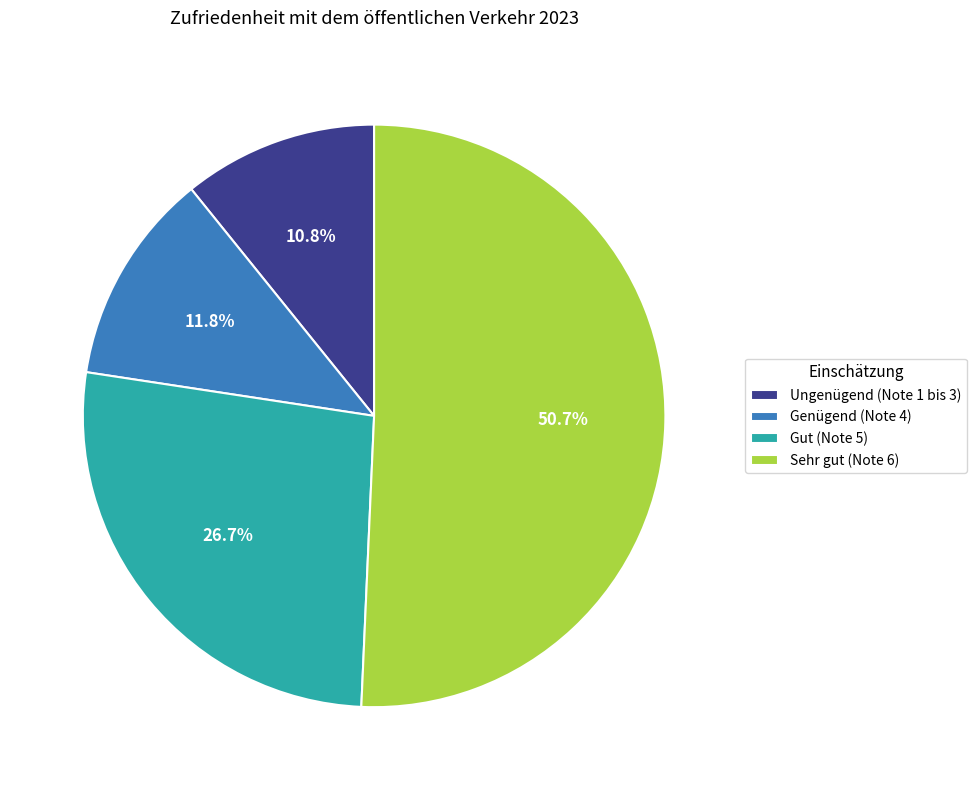

Between Ungenügend (Note 1 bis 3) and Genügend (Note 4), which is larger?

Genügend (Note 4)